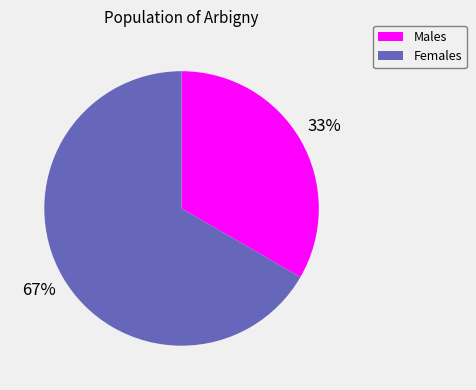

Count the number of slices in the pie.

2